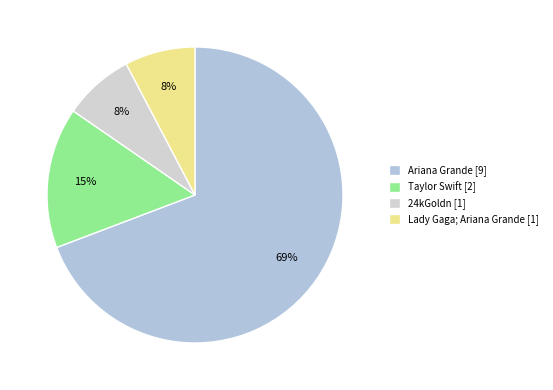

To the nearest percent, what is the average slice percentage?

25%